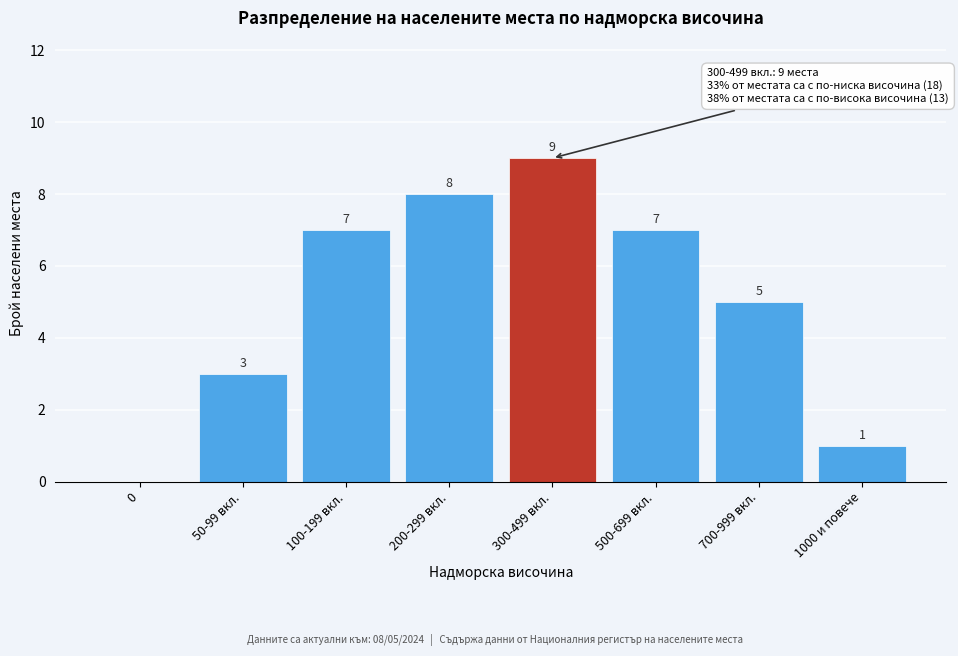

Reading left to right, what are all the values shown in this chart?

0=0	50-99 вкл.=3	100-199 вкл.=7	200-299 вкл.=8	300-499 вкл.=9	500-699 вкл.=7	700-999 вкл.=5	1000 и повече=1